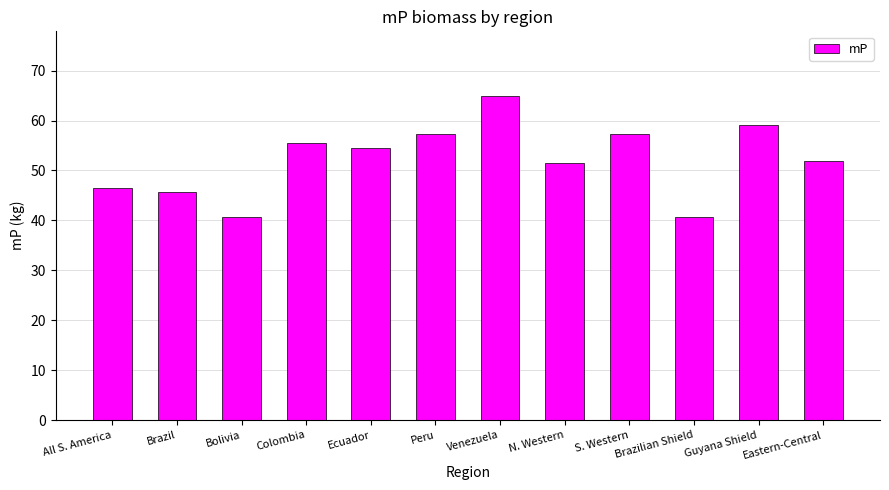

Read the value at S. Western.

57.3